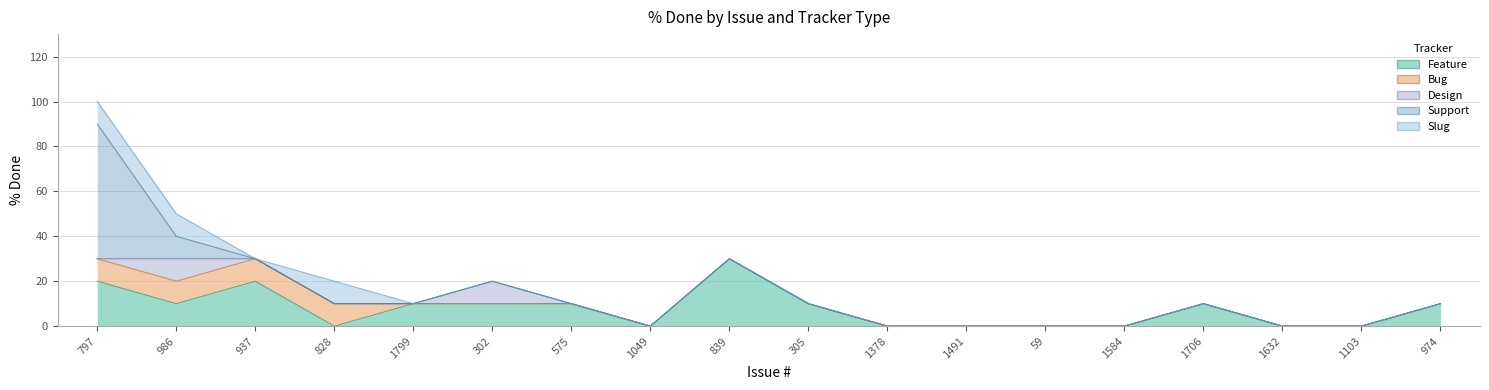

How many lines are shown in the chart?

5